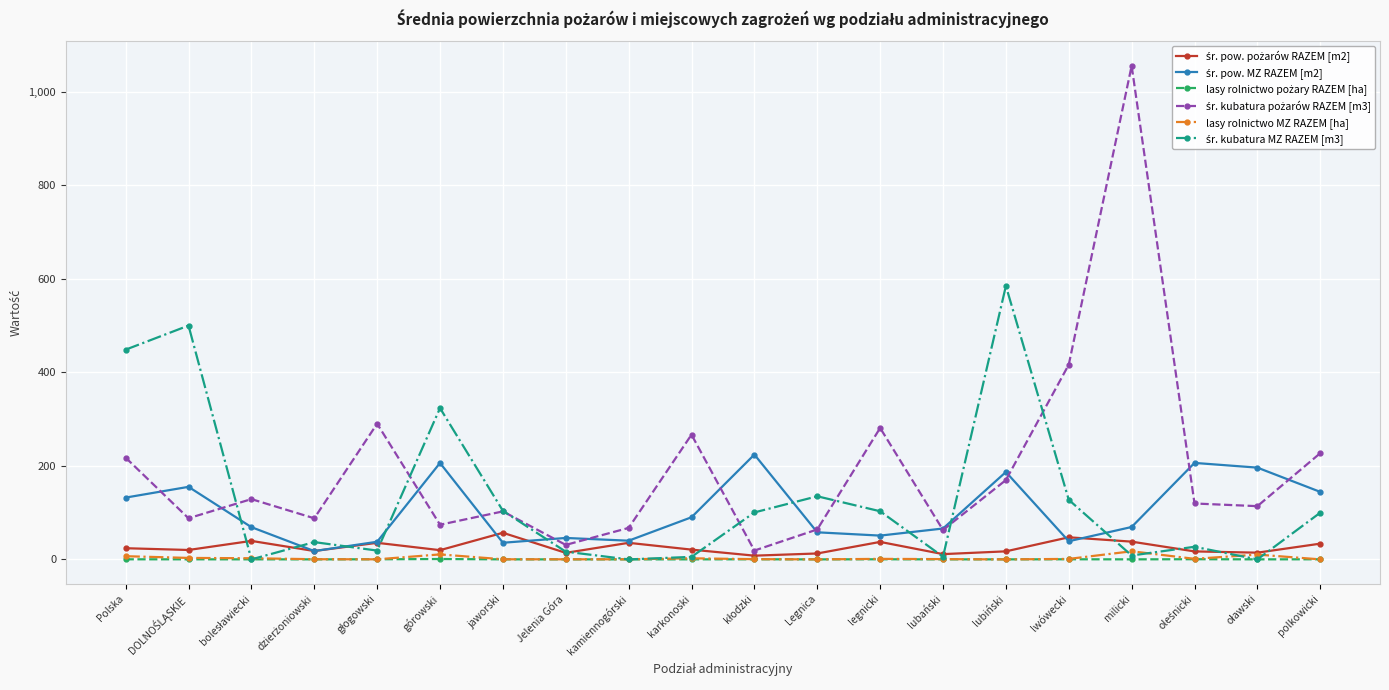

Which label corresponds to the largest value in the chart?

milicki